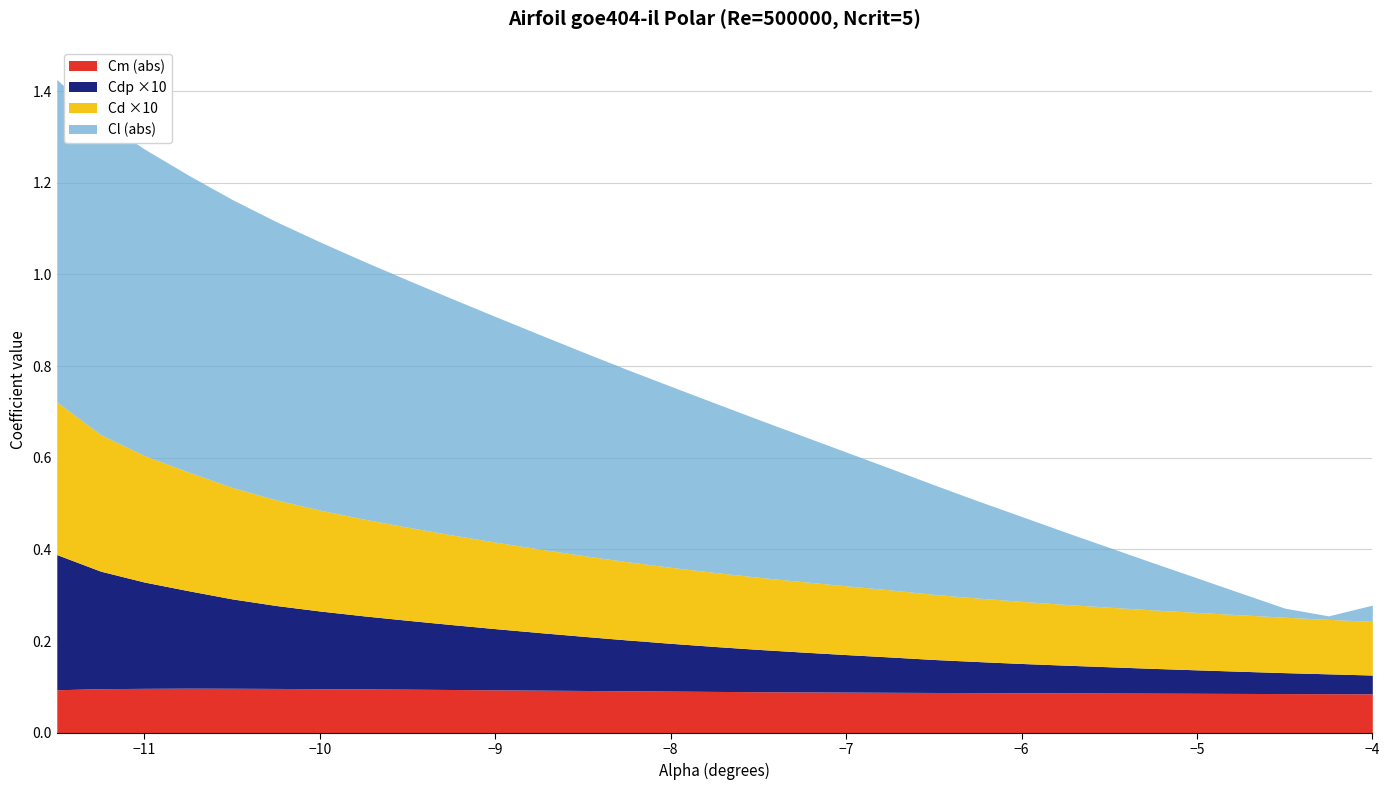

The value of Cm (abs) at −10 is 0.1. True or false?

True